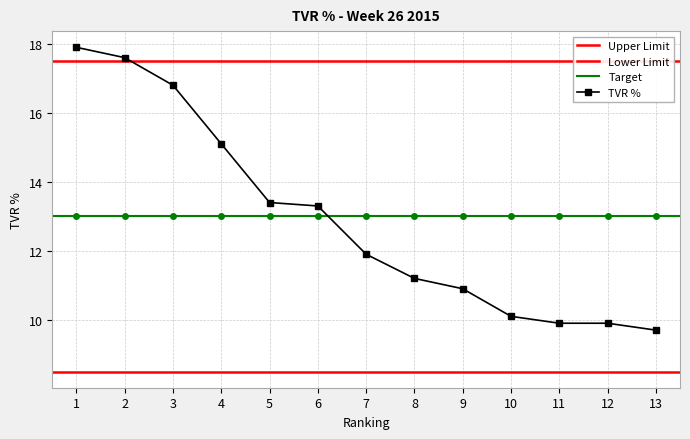

True or false: there are more than 1 points higher than both neighbors.

False